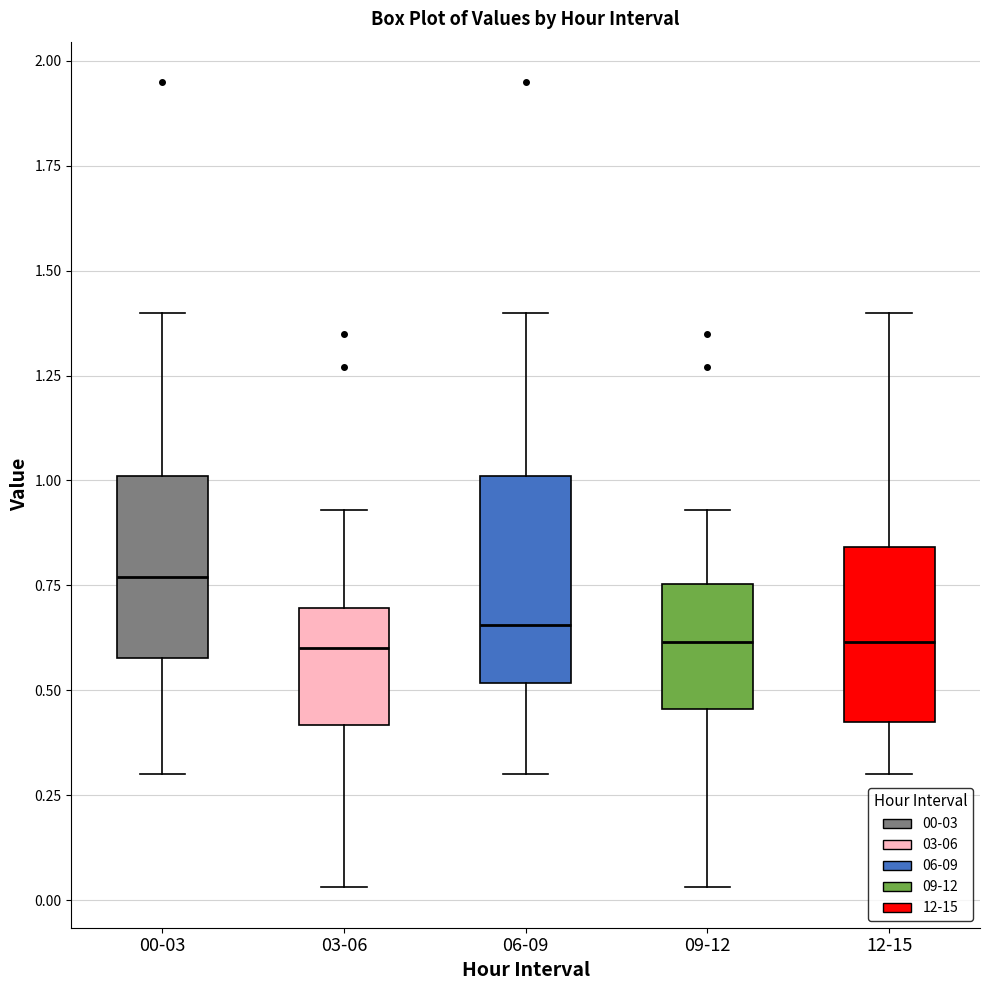

Reading left to right, read every box against the y-axis: the position of its median line, the range the box covers, and the ends of its whiskers. The values are not printed on the chart, so give them approximately, as read against the axis.

00-03: median 0.75, box 0.60 to 1.00, whiskers 0.30 to 1.40
03-06: median 0.60, box 0.40 to 0.70, whiskers 0.05 to 0.95
06-09: median 0.65, box 0.50 to 1.00, whiskers 0.30 to 1.40
09-12: median 0.60, box 0.45 to 0.75, whiskers 0.05 to 0.95
12-15: median 0.60, box 0.45 to 0.85, whiskers 0.30 to 1.40